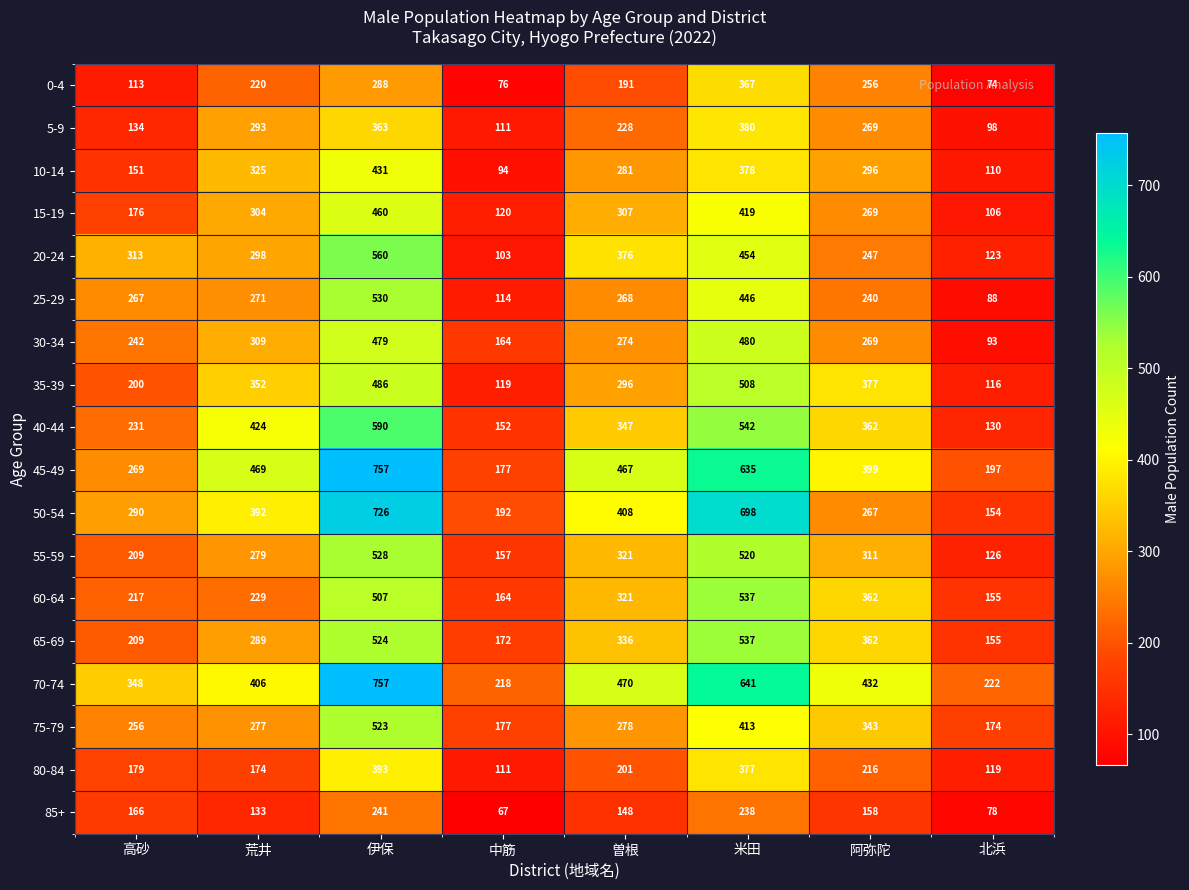

Which series changed the most between 曽根 and 北浜?

45-49